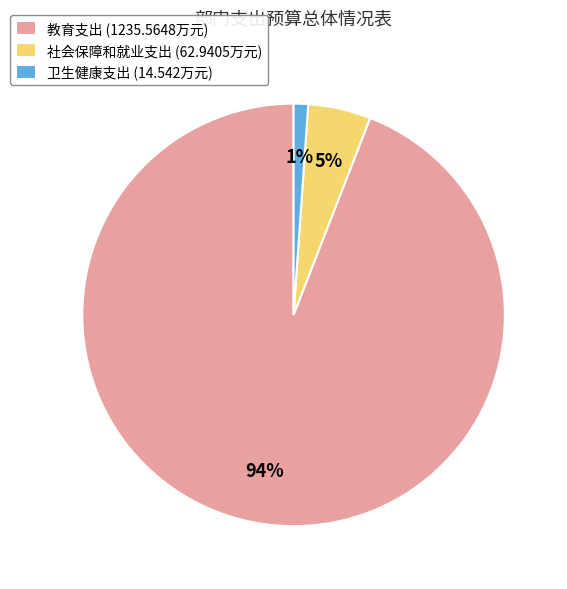

Combined, do 社会保障和就业支出 (62.9405万元) and 教育支出 (1235.5648万元) account for over 50%?

Yes